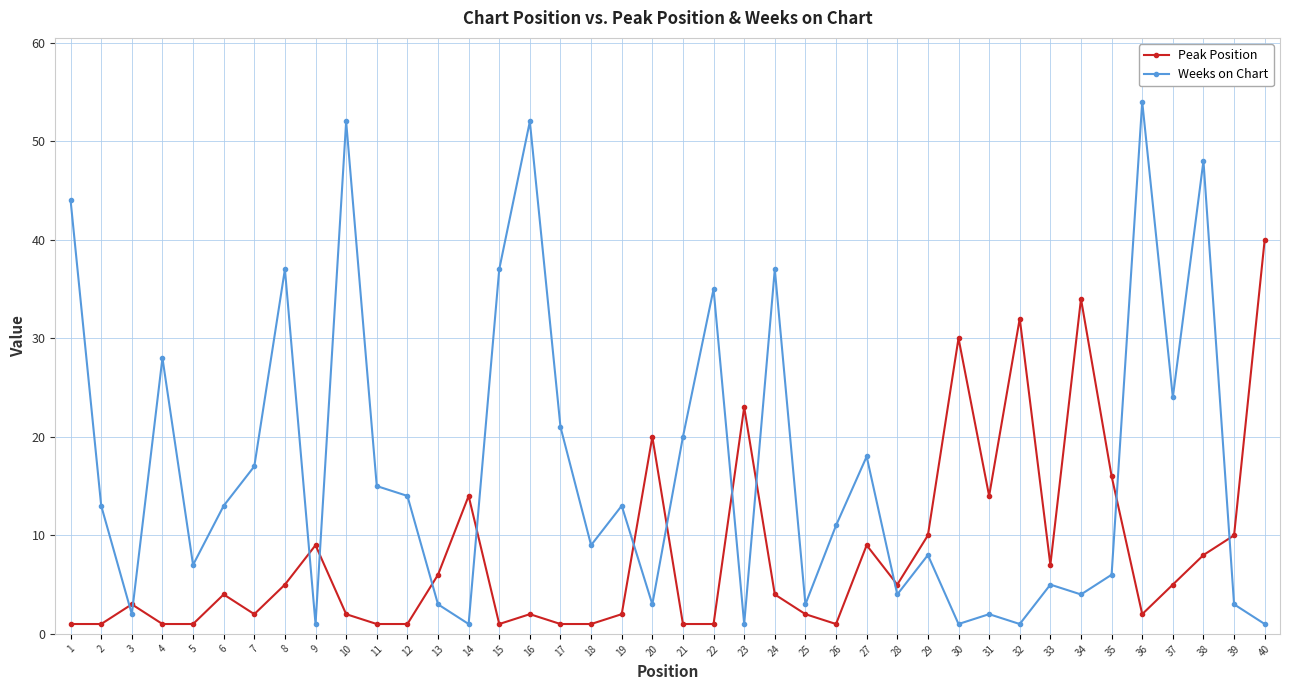

Which series changed the most between 19 and 40?

Peak Position